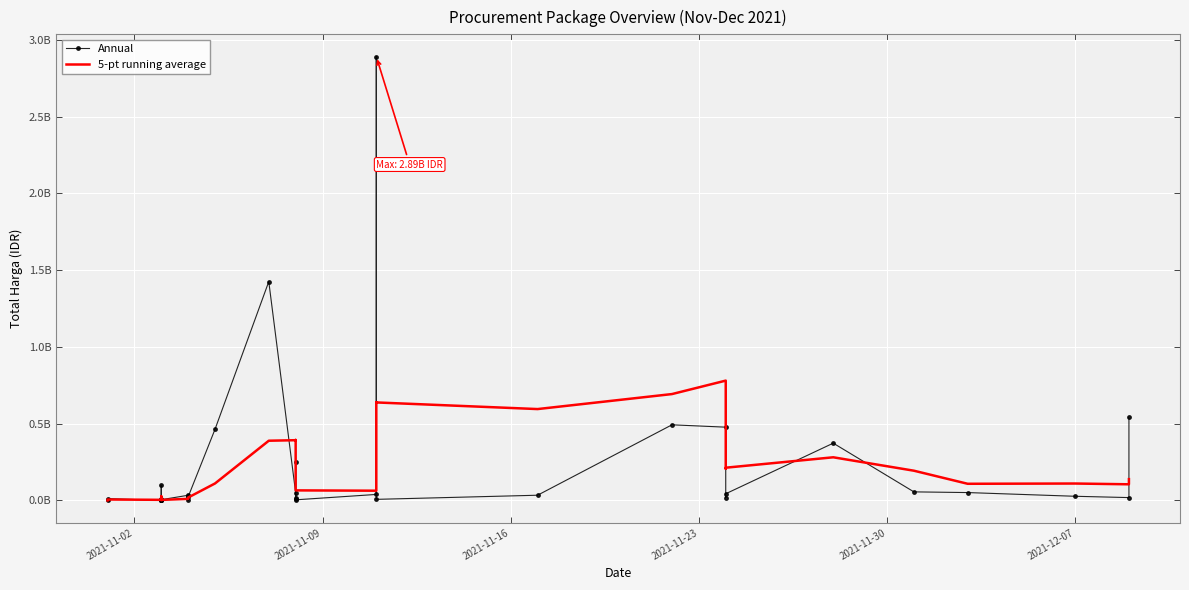

Which category has the lowest value in the 5-pt running average series?

2021-11-02